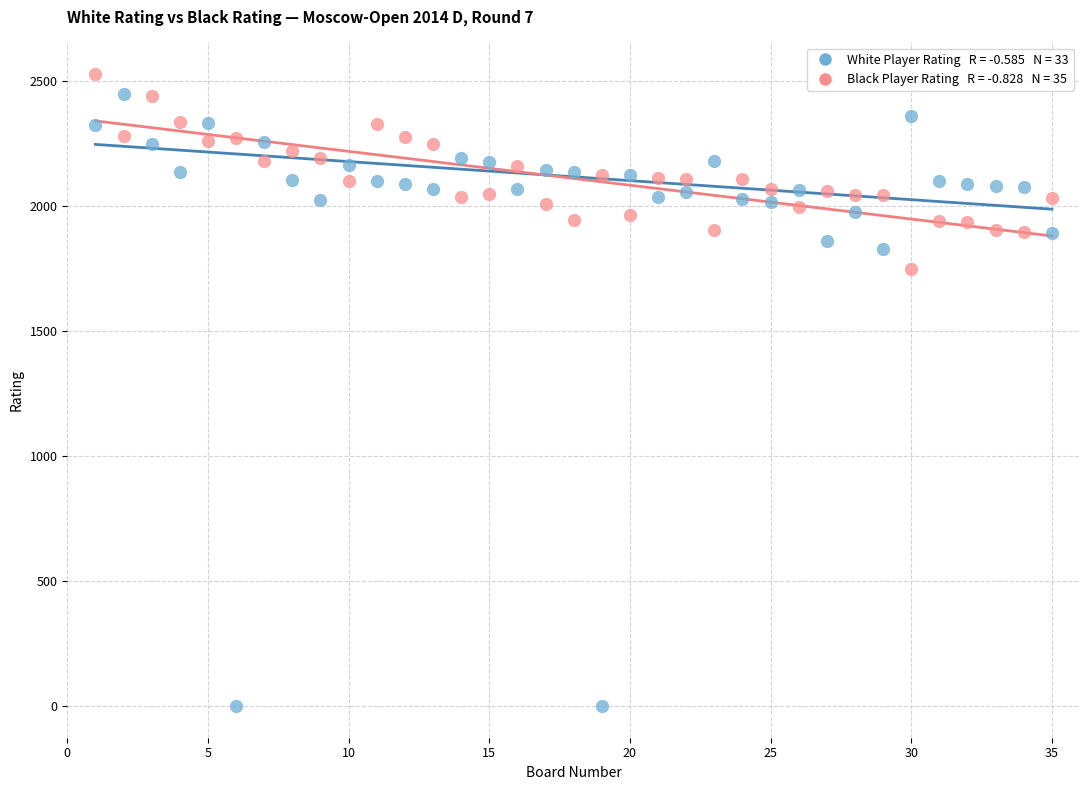

Across all data points, what is the range of Y values (max minus min)?

2528